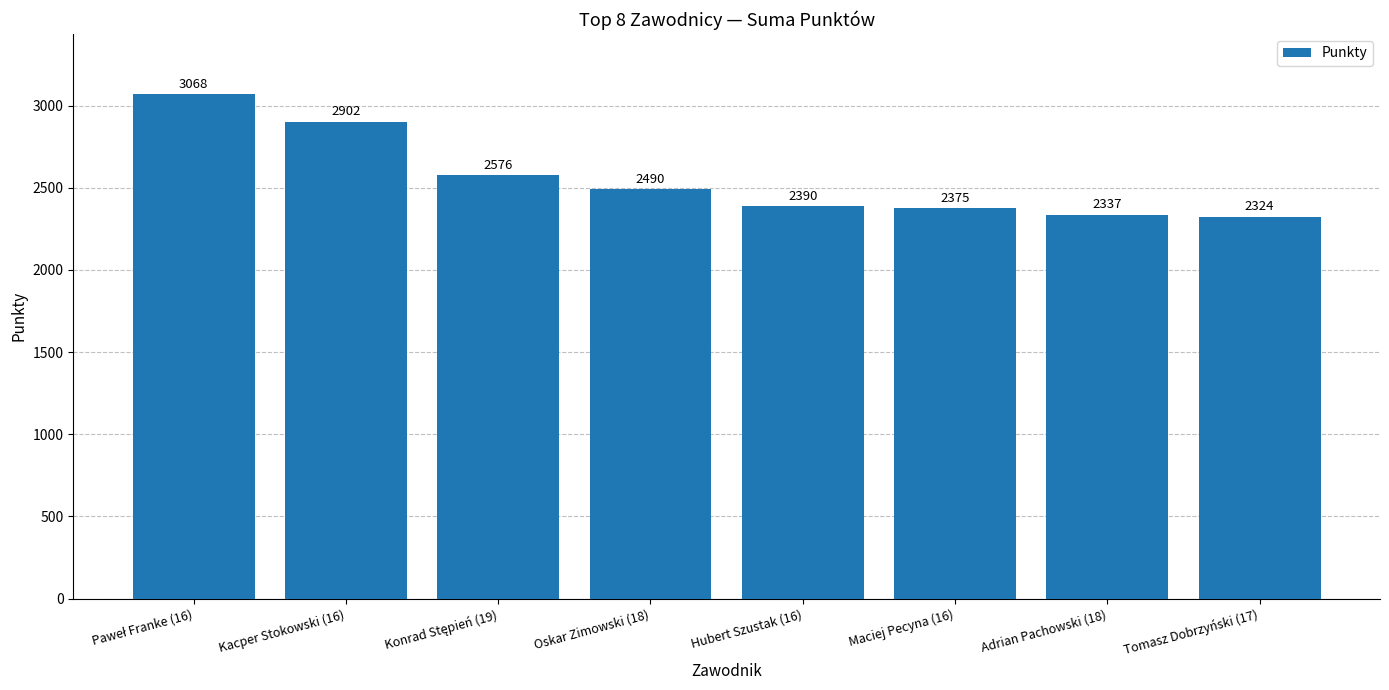

The value at Kacper Stokowski (16) is 4914. True or false?

False